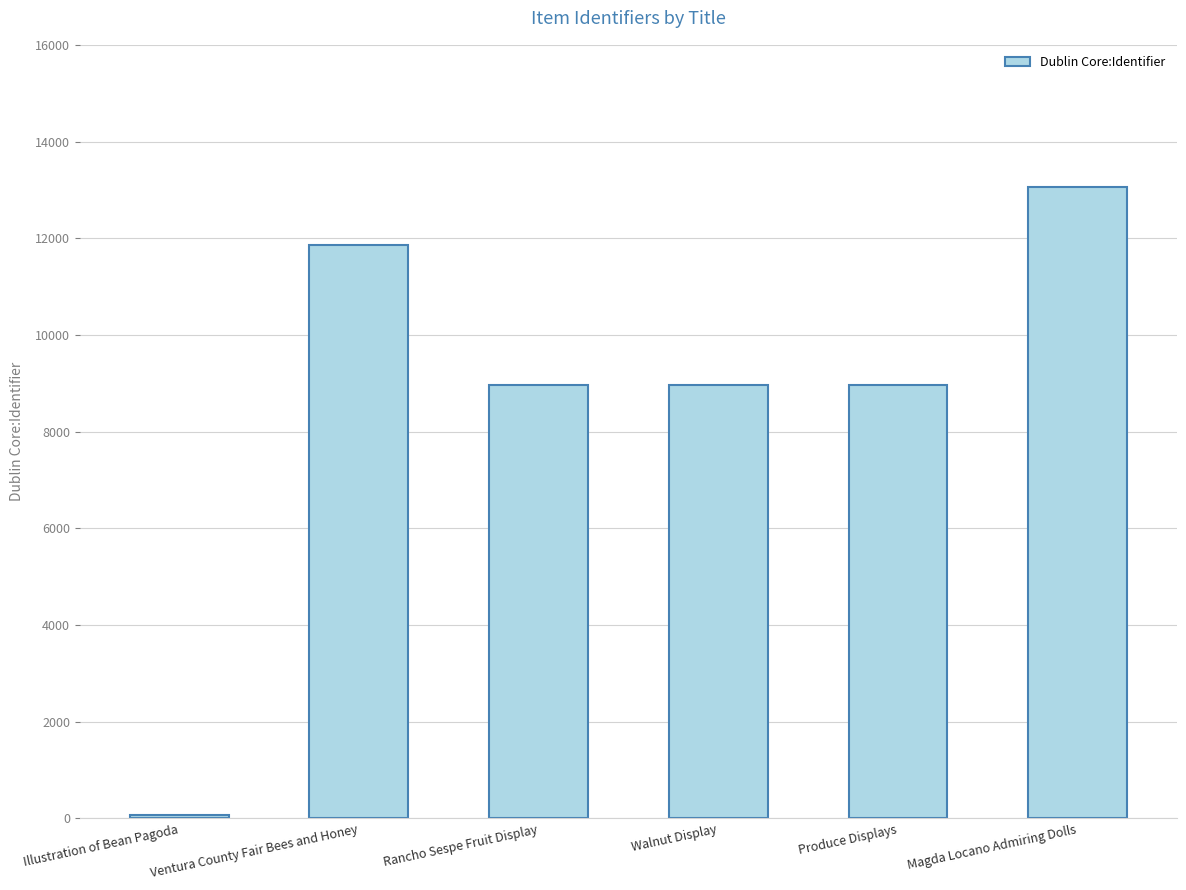

Approximately how many times larger is the value at Produce Displays compared to Ventura County Fair Bees and Honey?

0.8